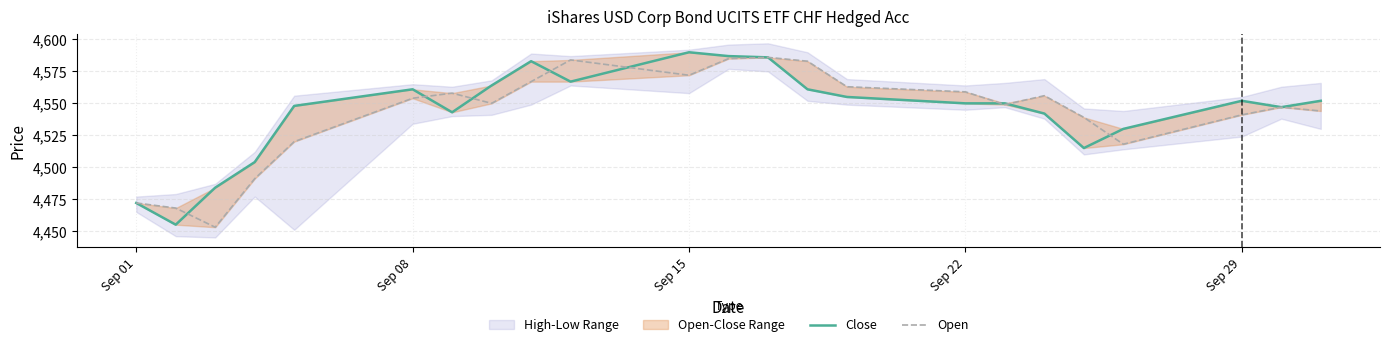

Reading left to right, transcribe all the data shown in this chart.

Close: 4472	4455	4484	4504	4548	4561	4543	4564	4583	4567	4590	4587	4586	4561	4555	4550	4550	4542	4515	4530	4552	4547	4552
Open: 4472	4468	4453	4491	4520	4554	4558	4550	4567	4584	4572	4585	4586	4583	4563	4559	4549	4556	4539	4518	4541	4547	4544